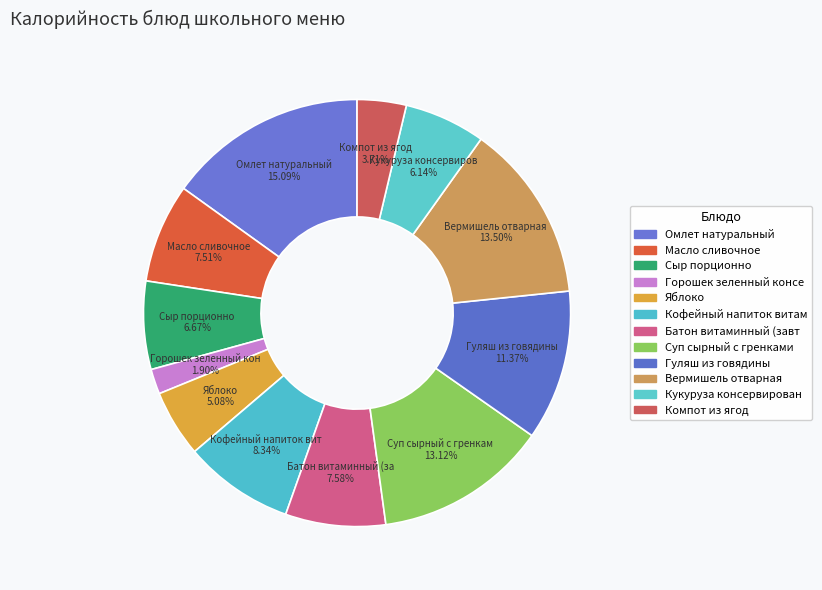

How many slices are in this pie chart?

12